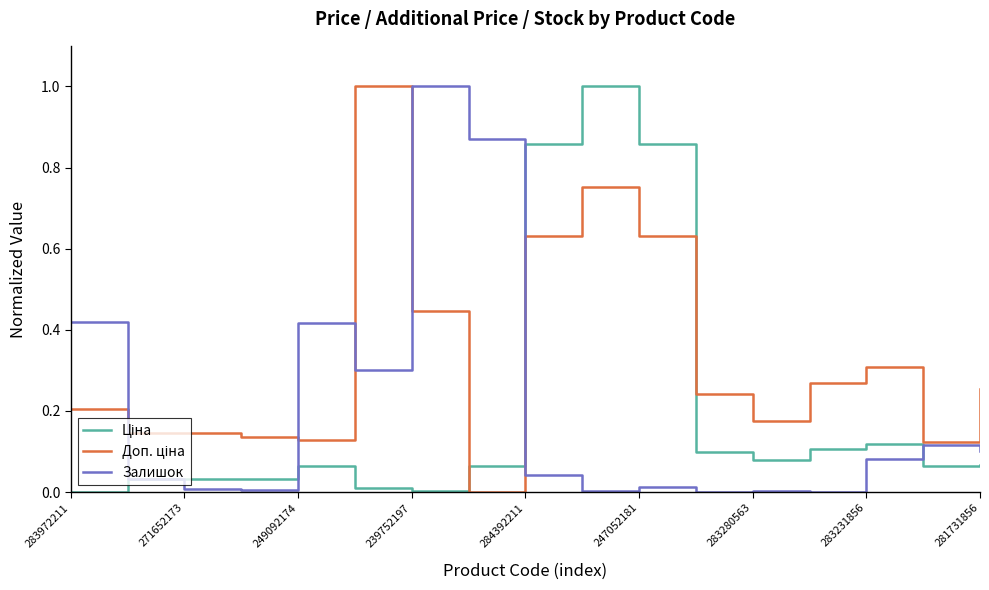

What is the maximum value for Залишок?

1.0